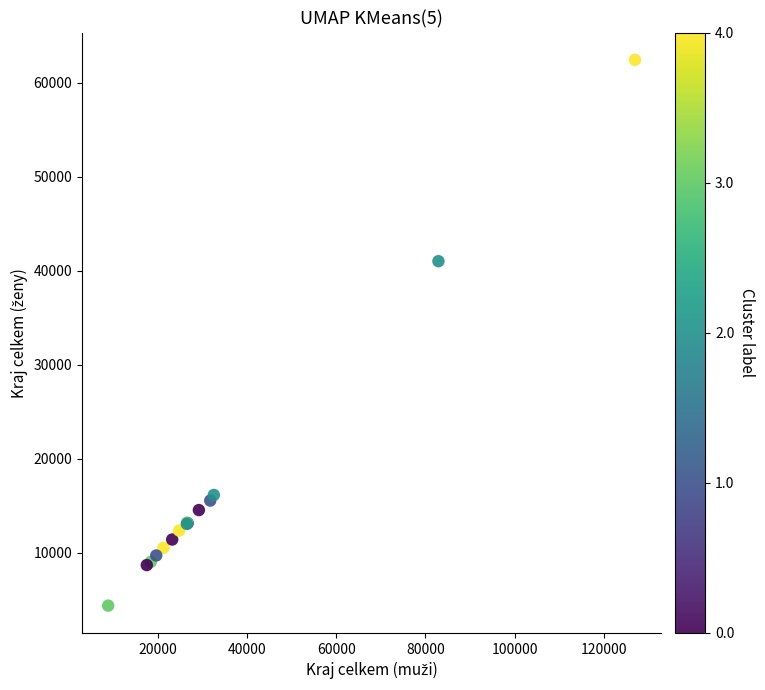

What Y value in the scatter plot is closest to 33403?

41014